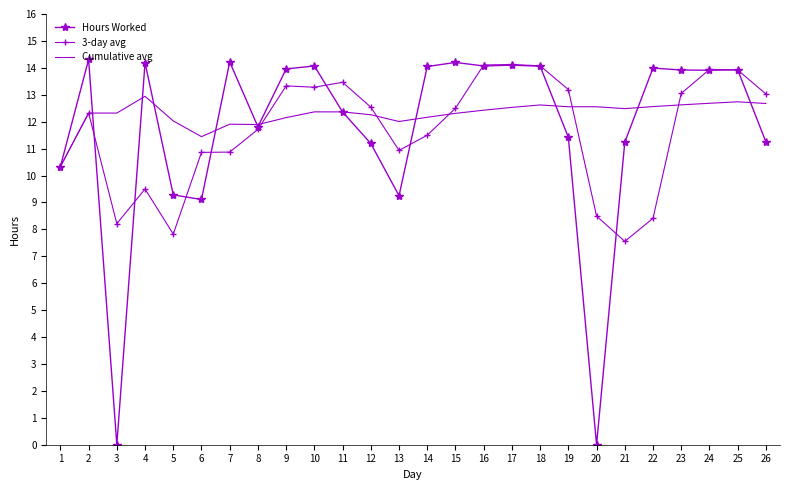

Rank the series by their maximum value, from highest to lowest.

Hours Worked, 3-day avg, Cumulative avg